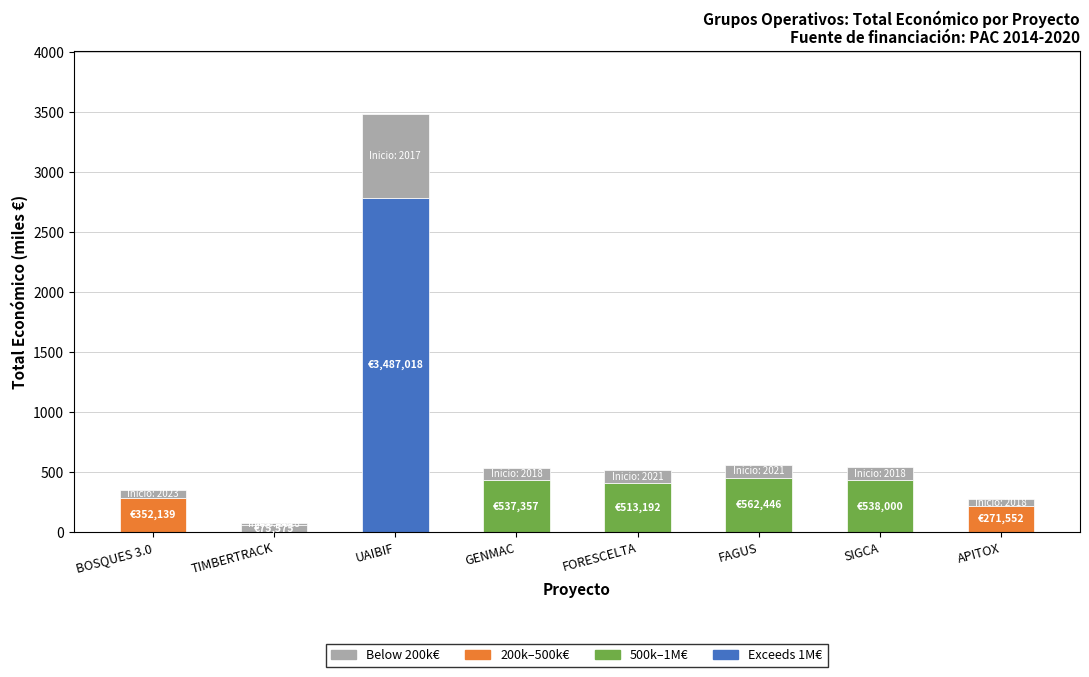

What is the label of the 3rd bar from the left?

UAIBIF